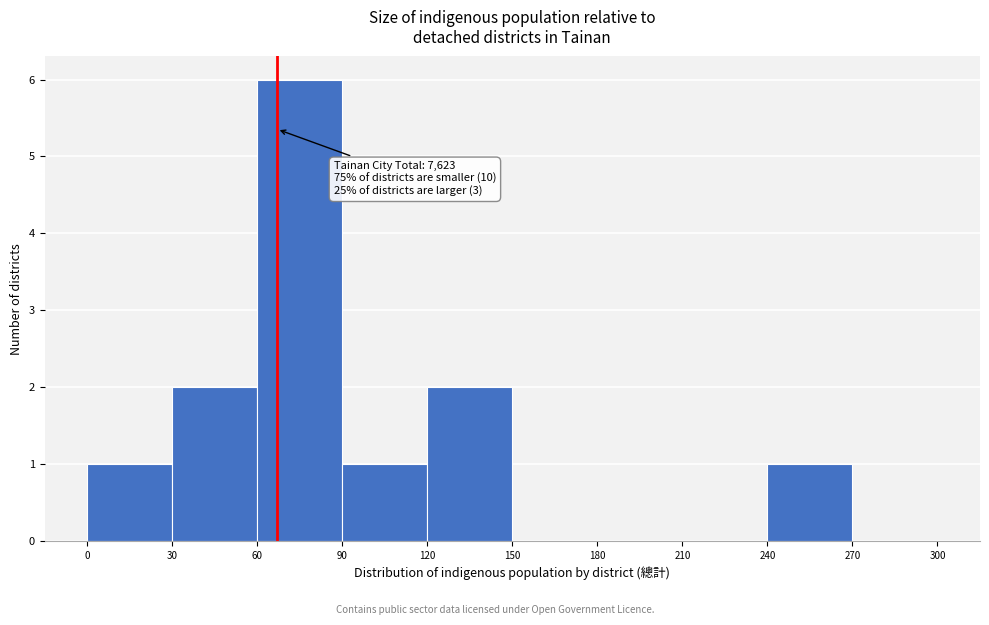

Over which range of the x-axis is the bar tallest?

60 to 90